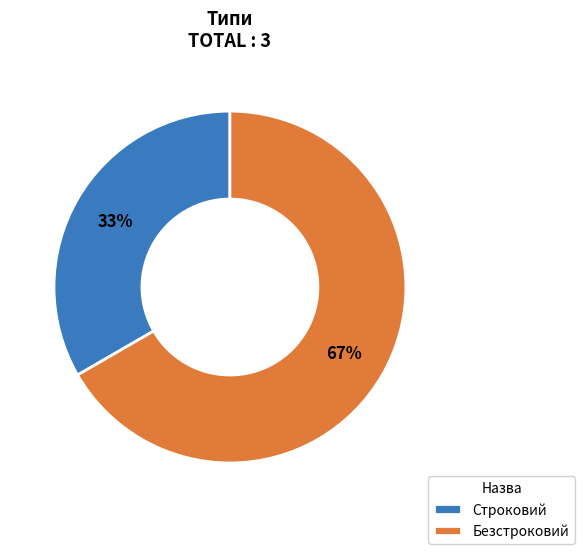

Is it true that Безстроковий is 73% of the pie?

False